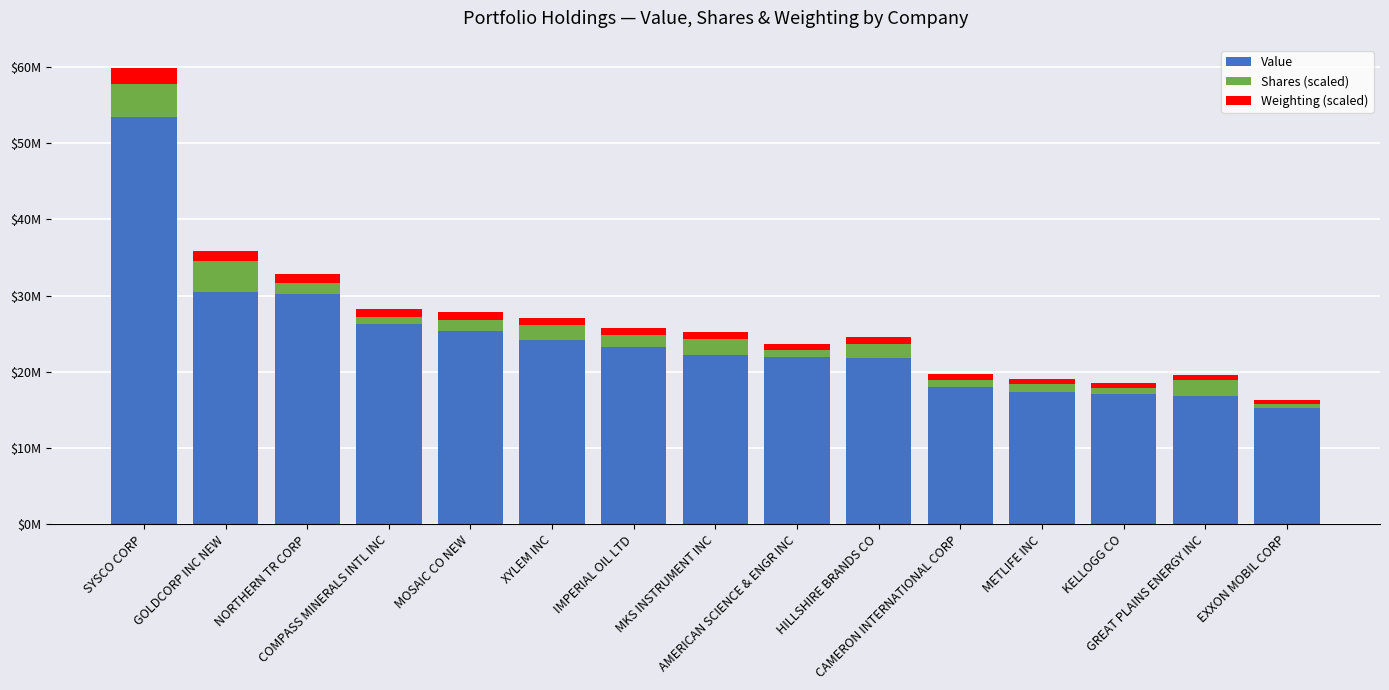

What are all the series names shown in the legend?

Value, Shares (scaled), Weighting (scaled)